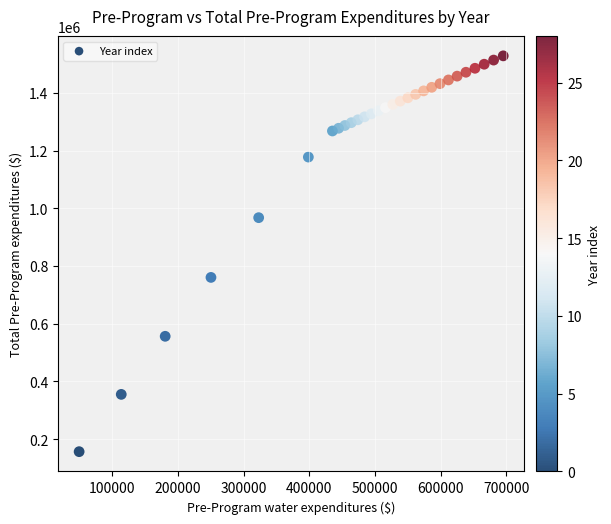

What Y value in the scatter plot is closest to 842348?

760427.6